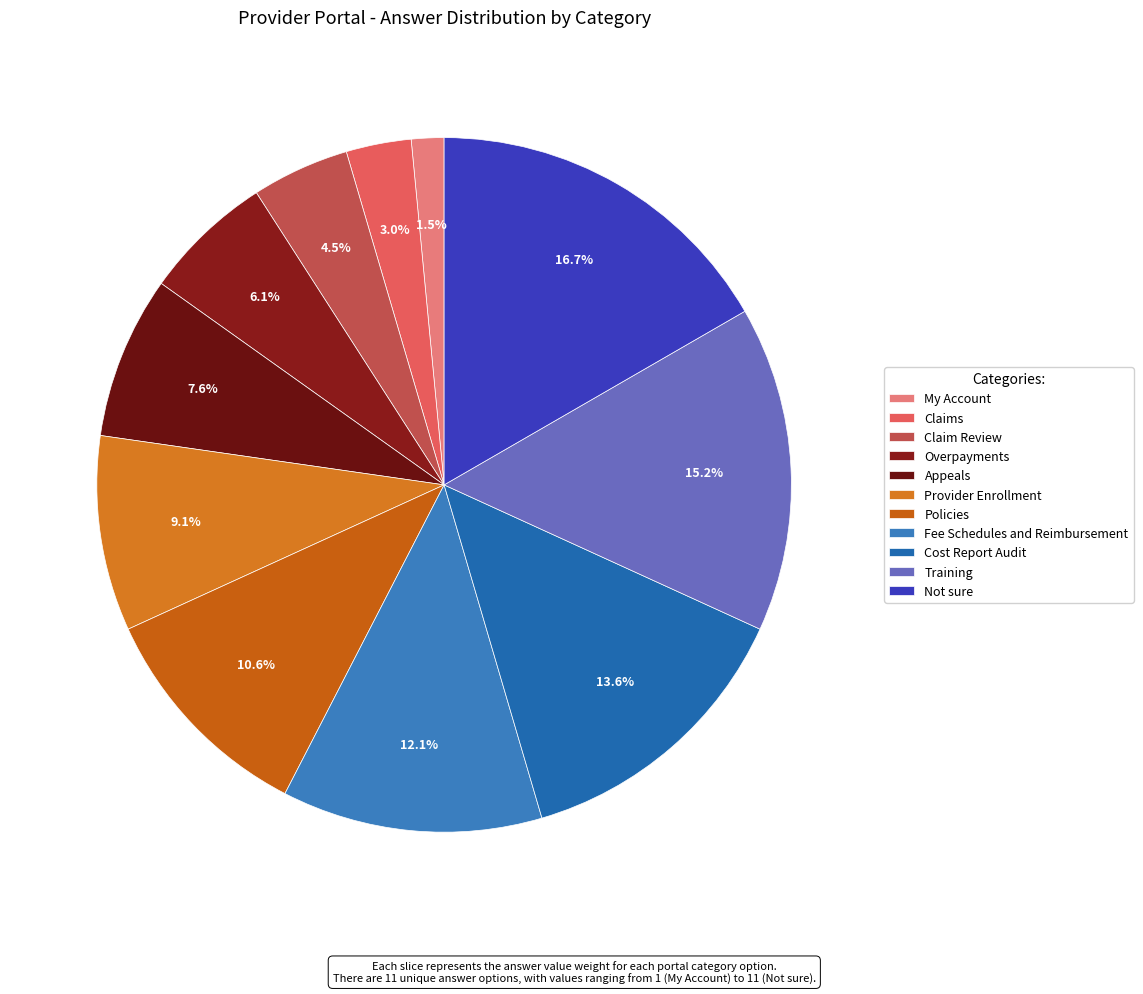

Is Claim Review the majority of the pie?

No